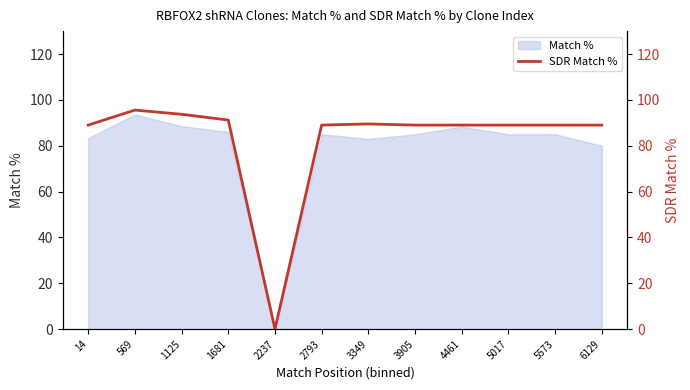

Where is Match % nearest to the value 46?

6129